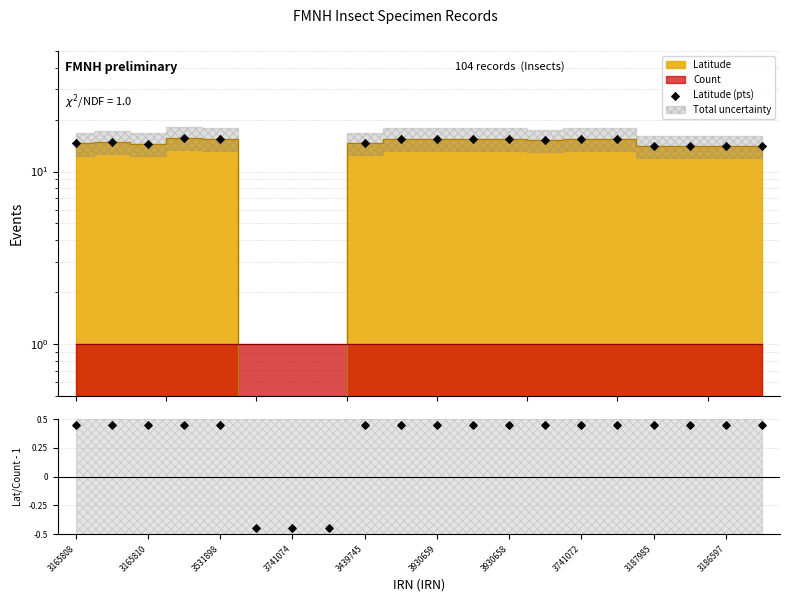

Which series has the widest spread of Y values?

Latitude (pts)